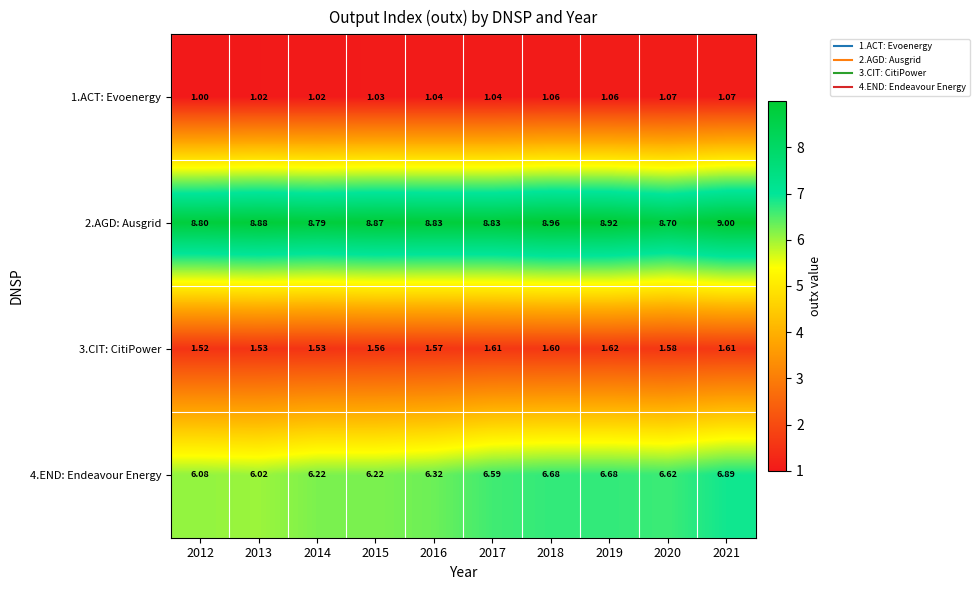

At how many categories does at least one series exceed 8?

10